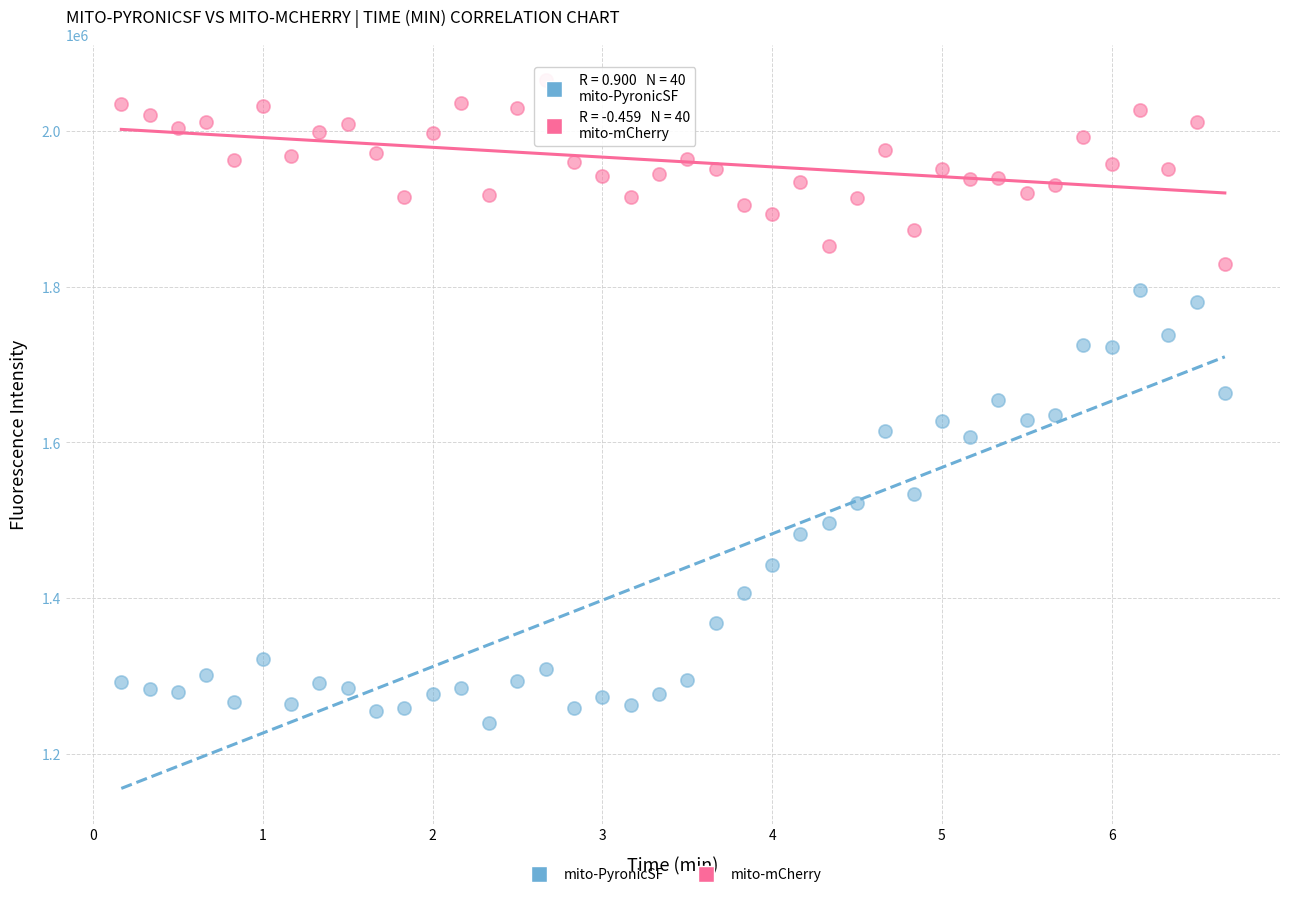

Across all data points, what is the range of Y values (max minus min)?

825404